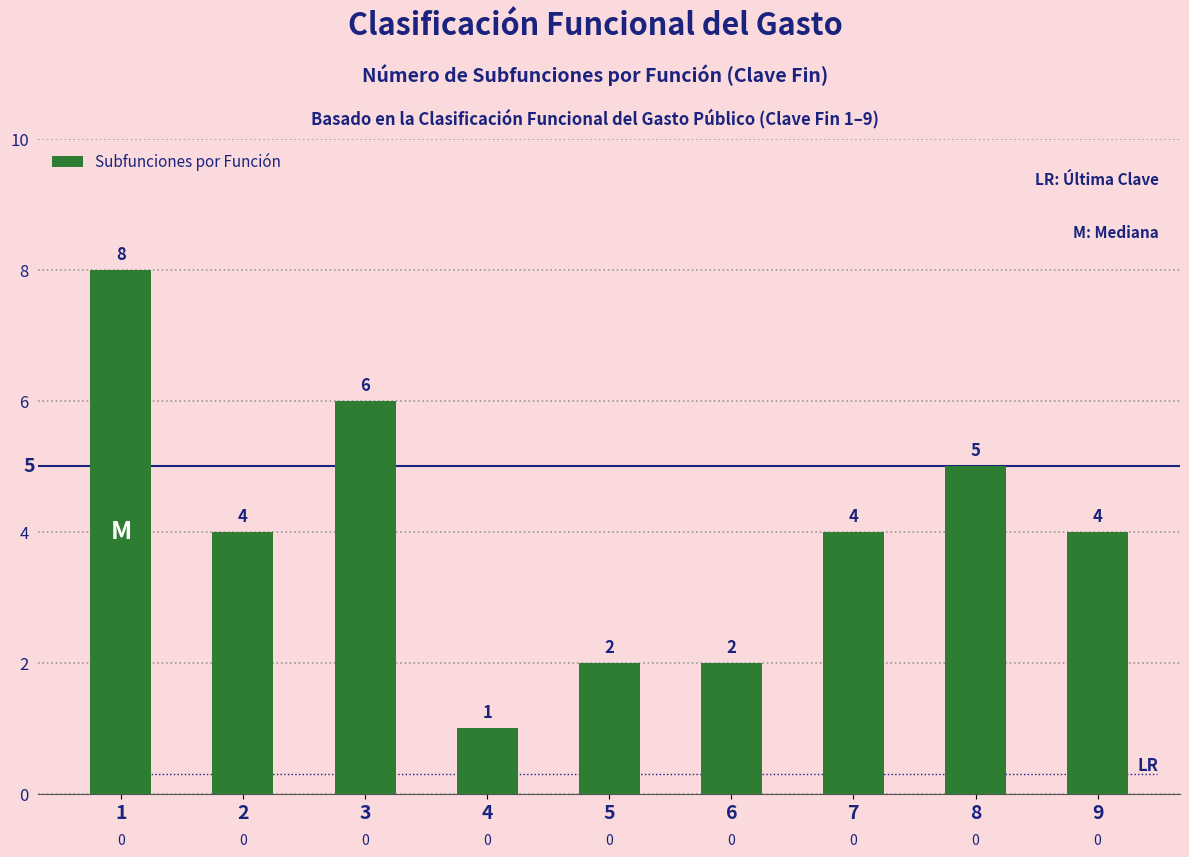

Count the number of data series in this chart.

1